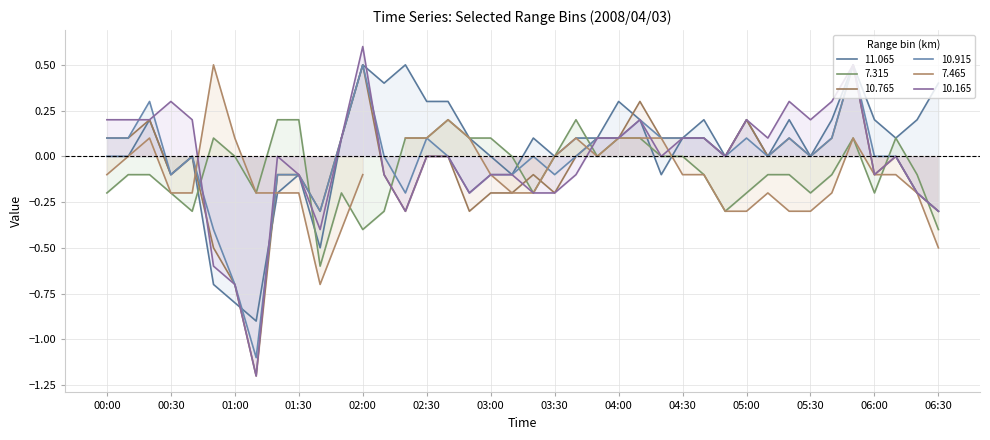

What value does the 11.065 series have at 2008/04/03 03:50?

0.1